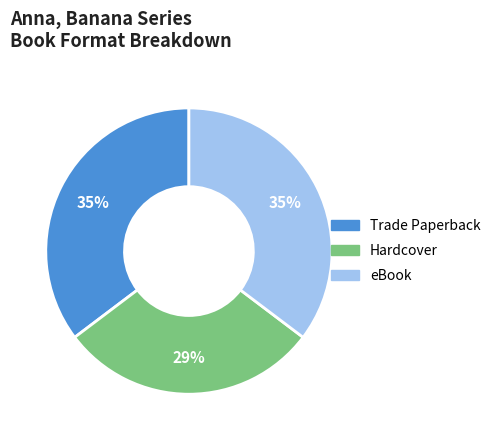

Which category has the smallest portion of the pie?

Hardcover